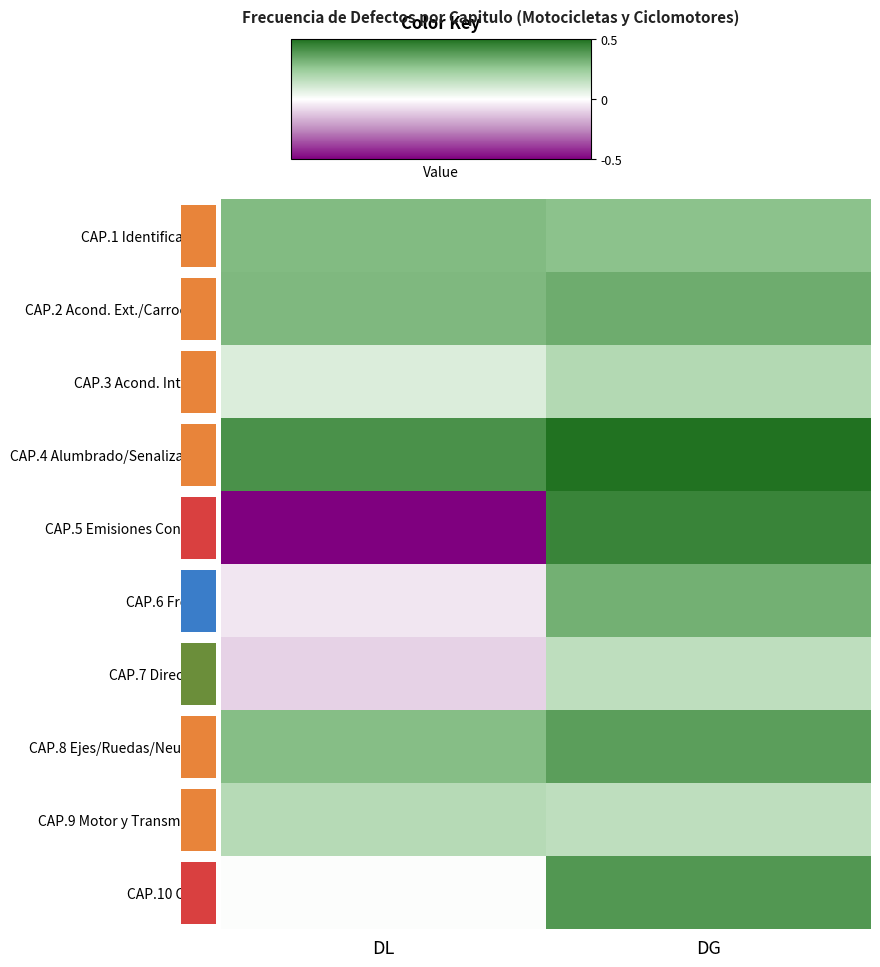

What is the greatest value displayed?

1.0